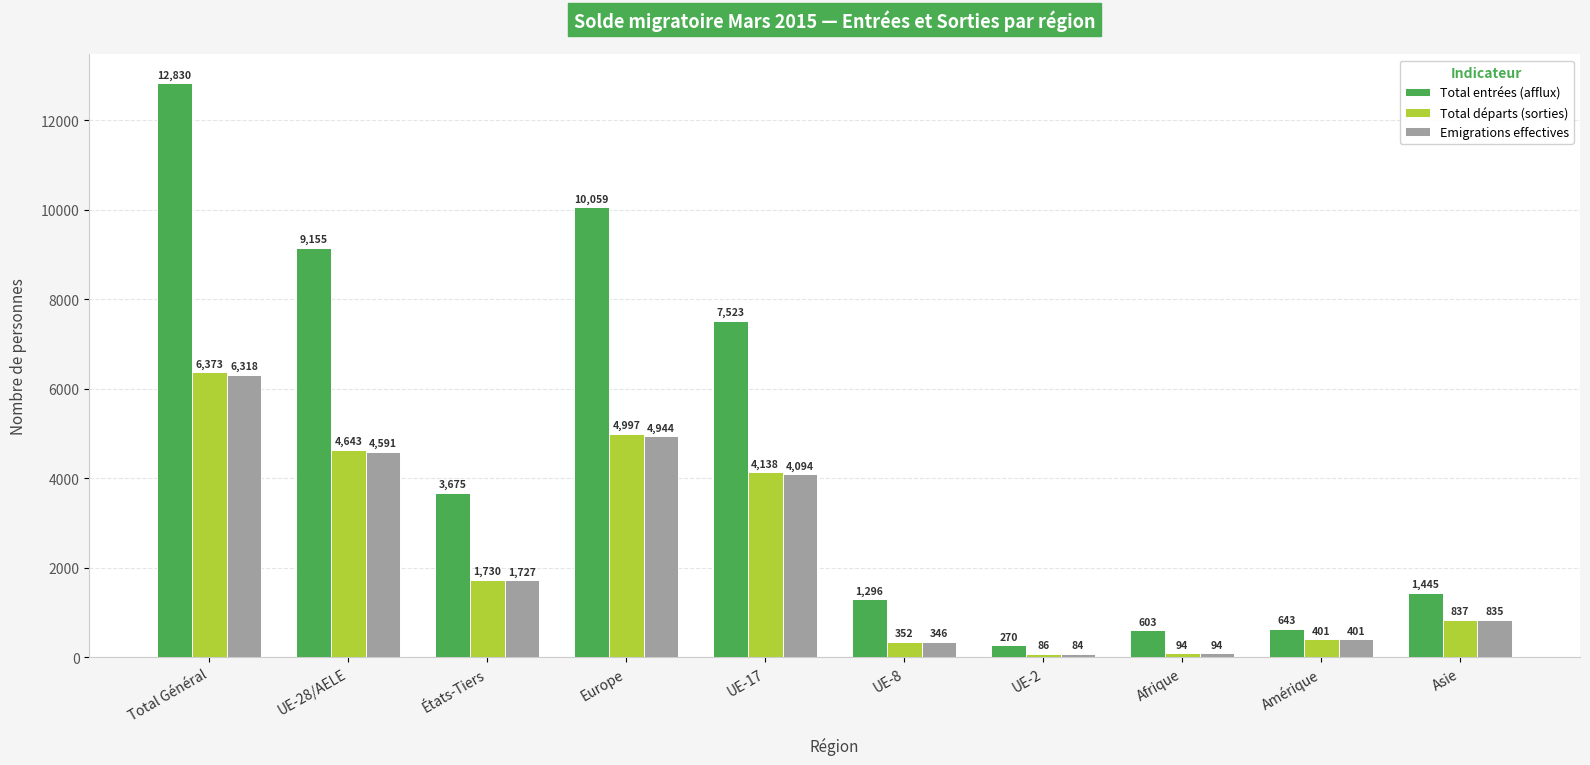

What are all the series names shown in the legend?

Total entrées (afflux), Total départs (sorties), Emigrations effectives